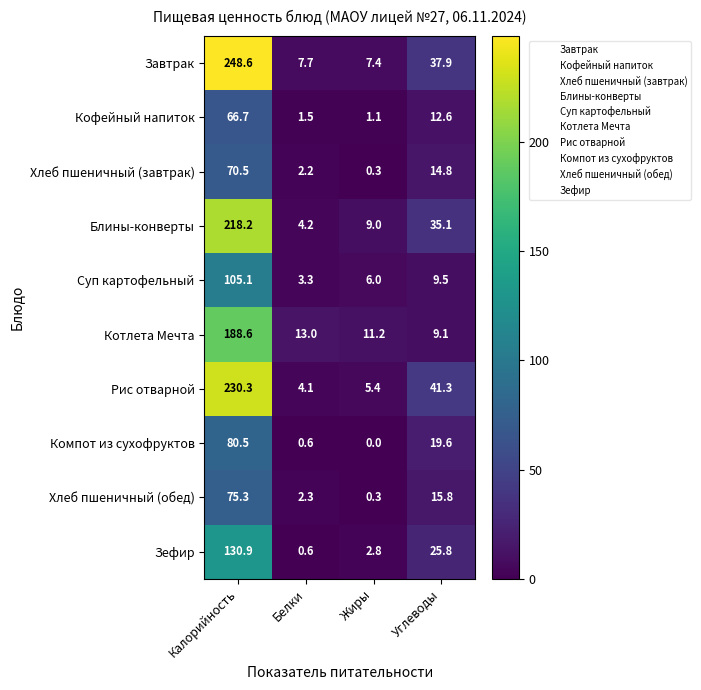

Is it true that Котлета Мечта equals 4.6 at Углеводы?

False